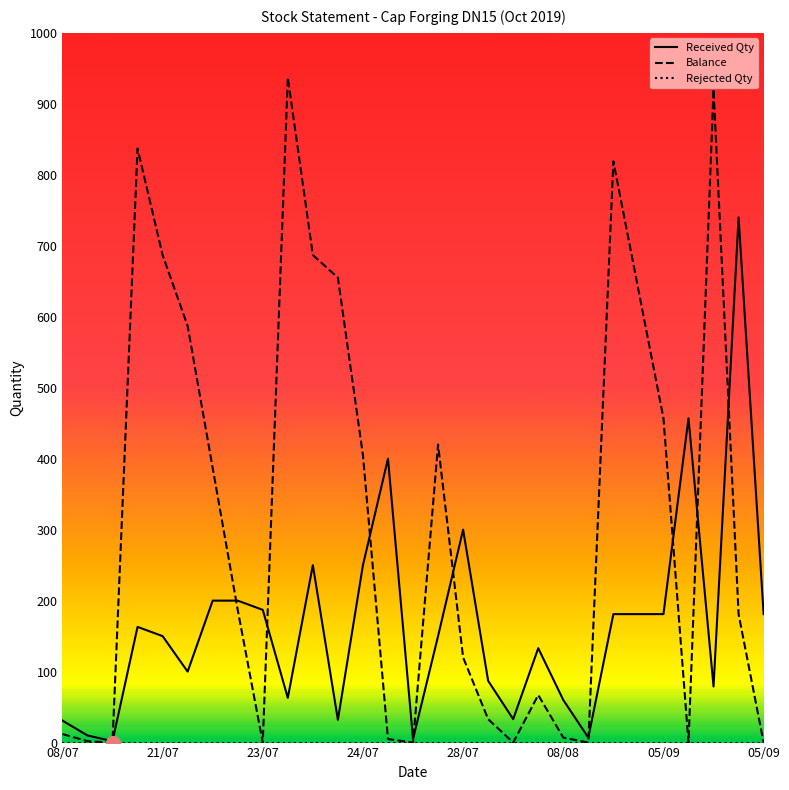

Which series has the largest total across all categories?

Balance